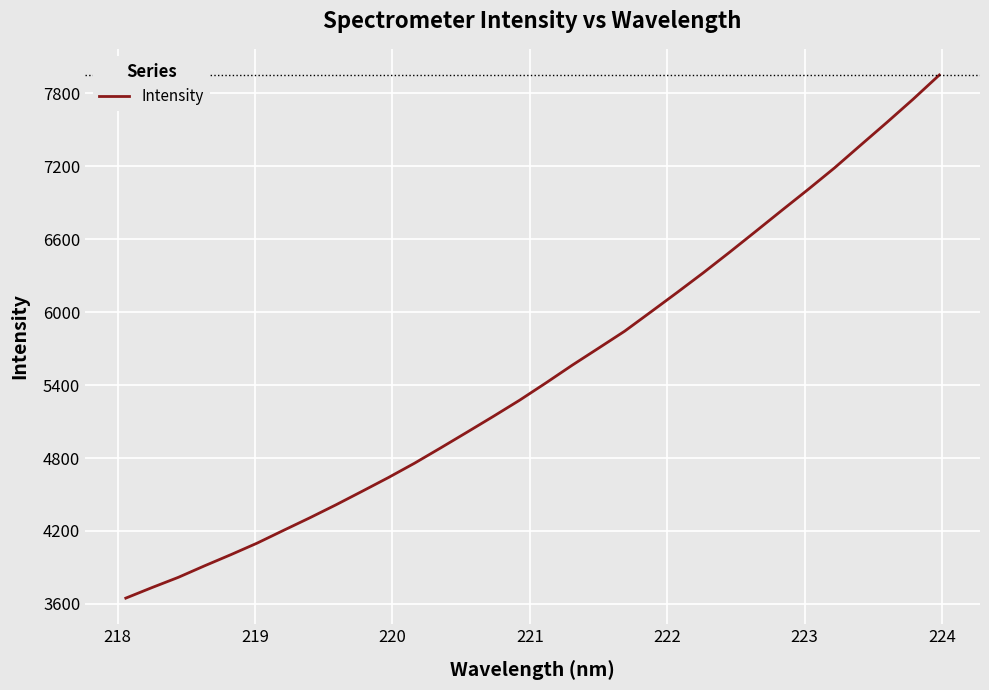

What is the minimum value shown in the chart?

3647.7